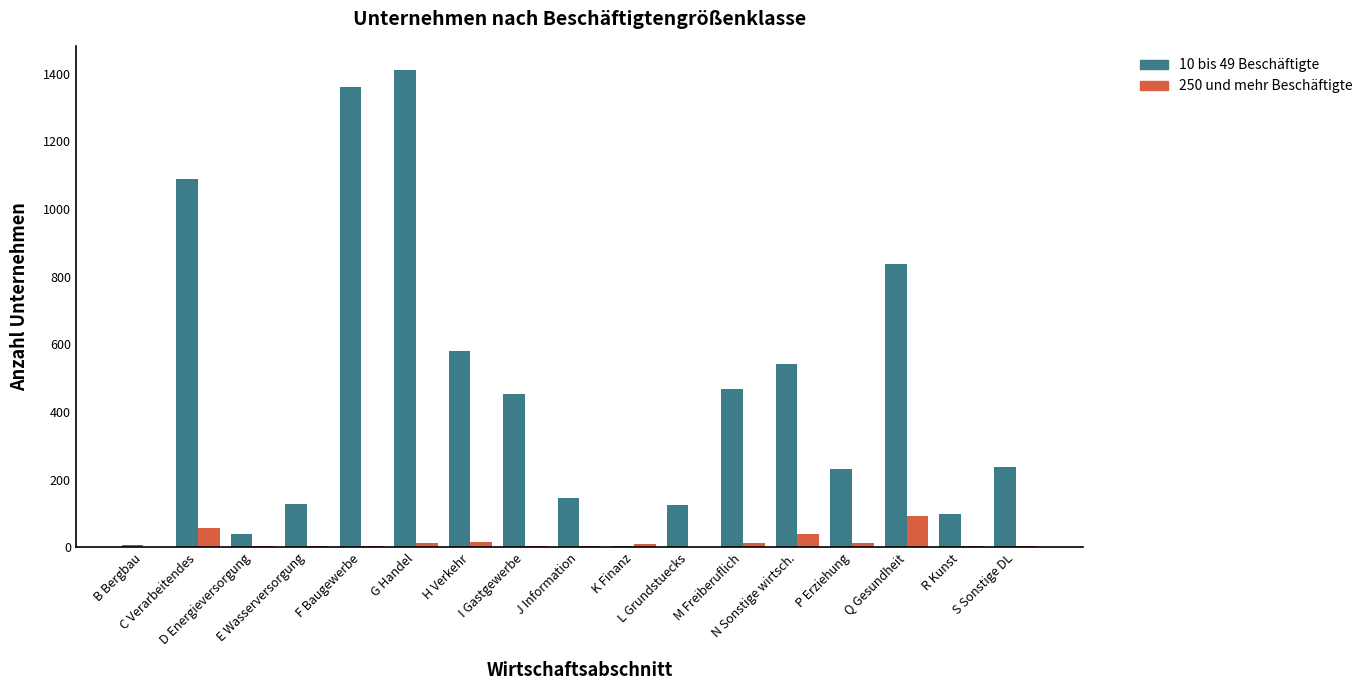

Which series has the largest total across all categories?

10 bis 49 Beschäftigte